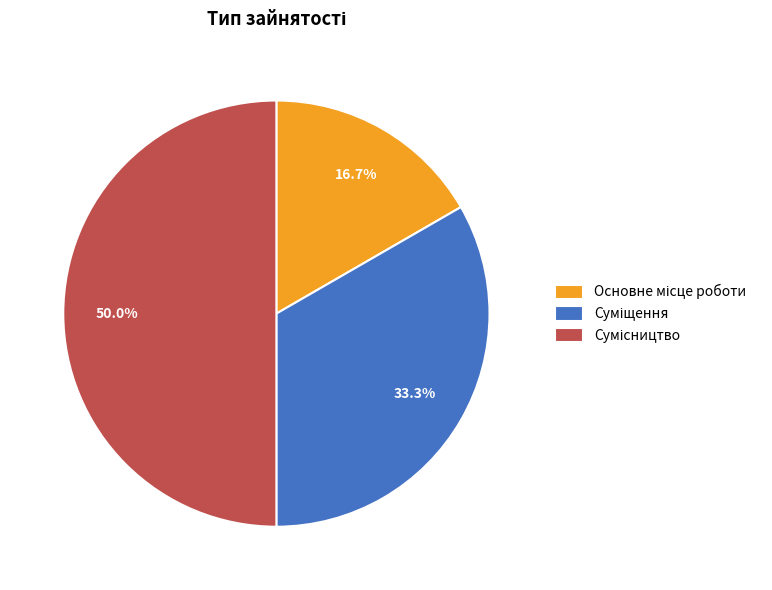

How many slices are in this pie chart?

3